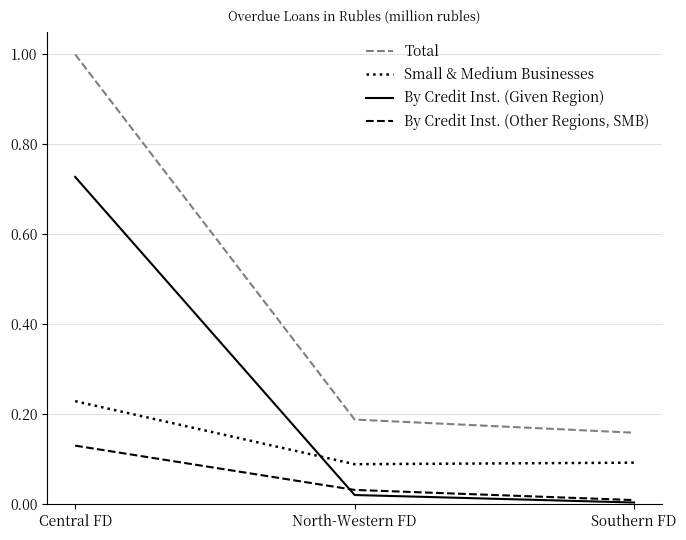

What are all the series names shown in the legend?

Total, Small & Medium Businesses, By Credit Inst. (Given Region), By Credit Inst. (Other Regions, SMB)